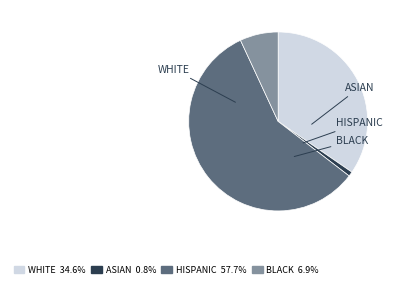

What portion of the pie excludes WHITE?

65.4%